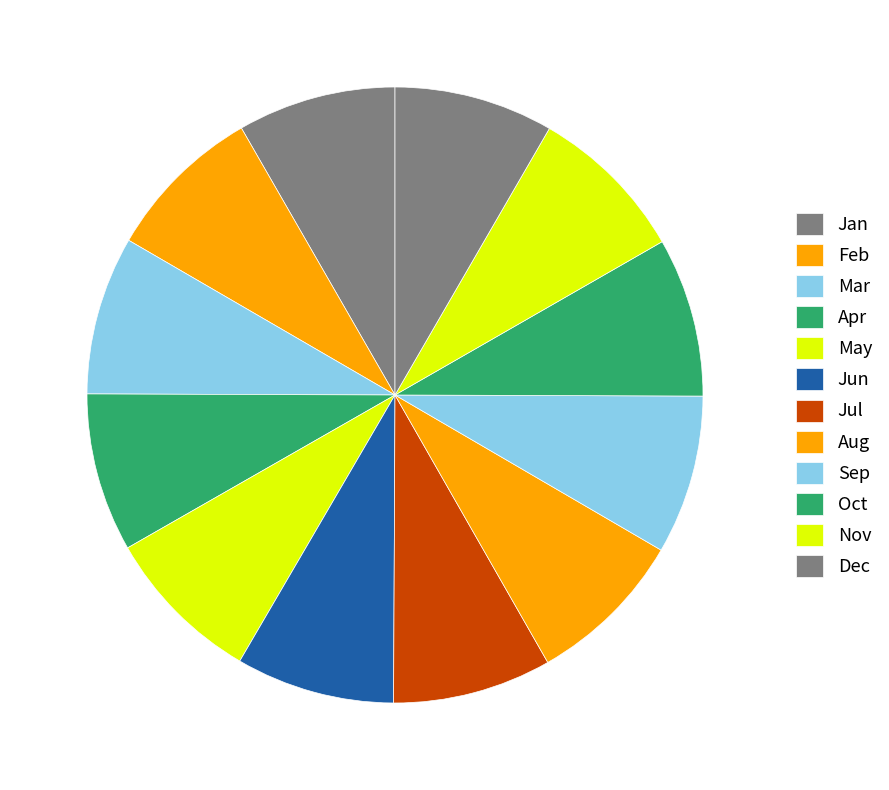

What is the change in value from May to Sep?

+4